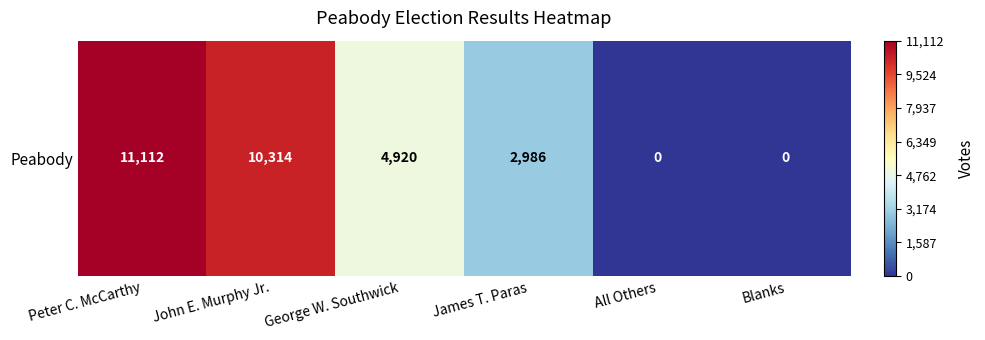

Reading right to left, what are all the values shown in this chart?

Blanks=0	All Others=0	James T. Paras=2986	George W. Southwick=4920	John E. Murphy Jr.=10314	Peter C. McCarthy=11112